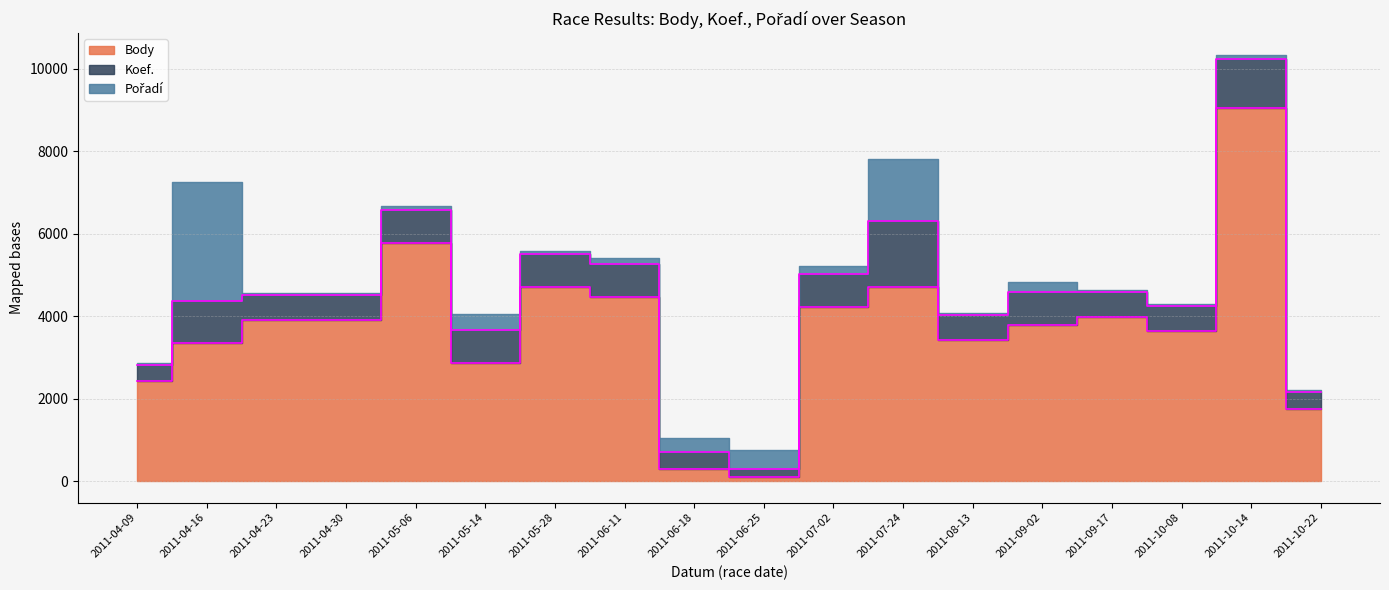

Rank the series at 2011-09-17 from highest to lowest value.

Body, Koef., Pořadí